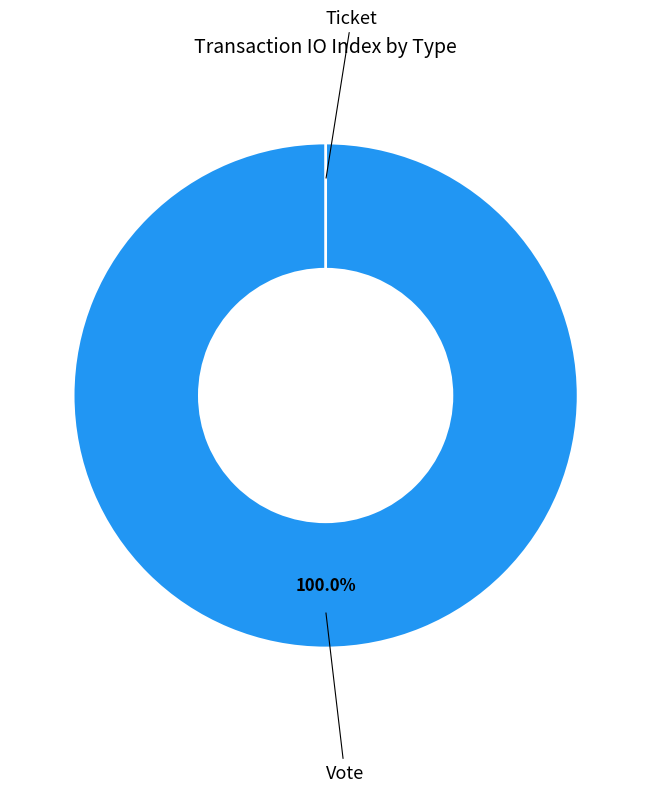

Does Vote account for over 50% of the chart?

Yes